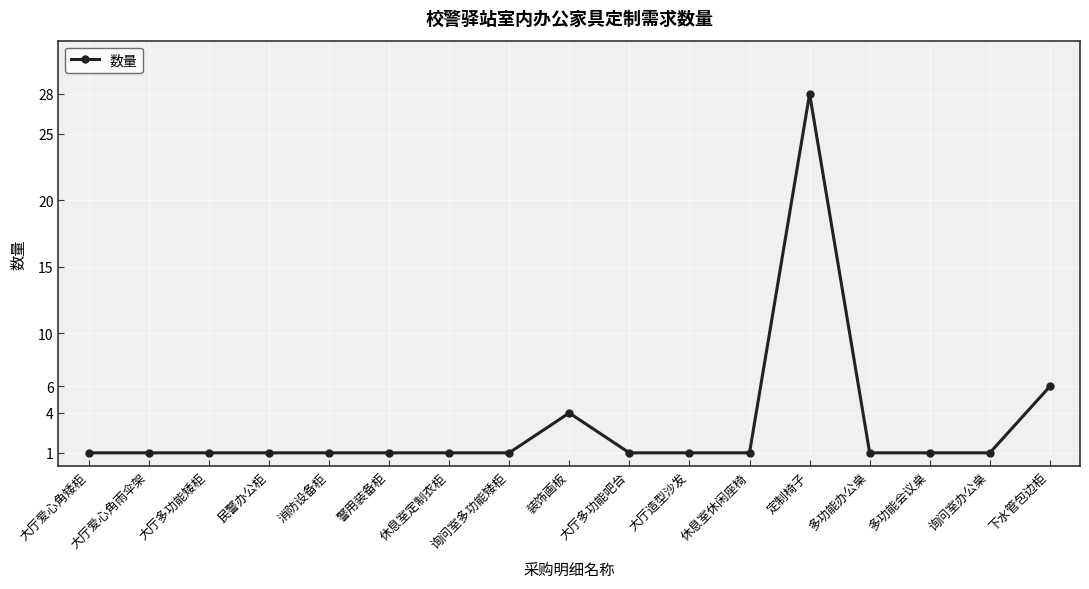

What is the sum of the values at 民警办公柜 and 休息室定制衣柜?

2